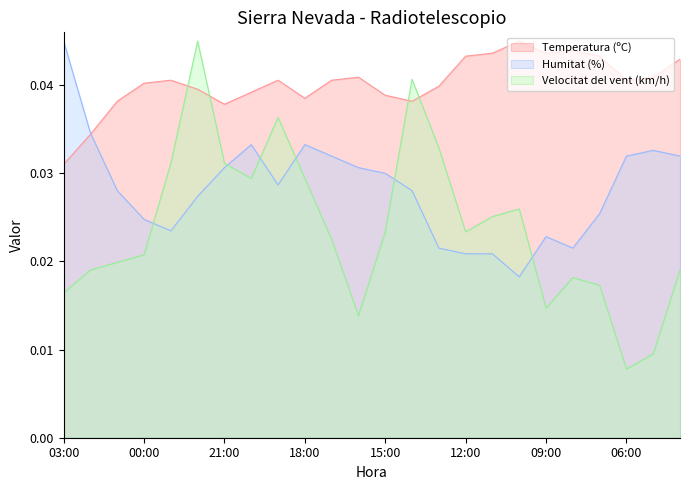

What position from the right is 17:00?

14